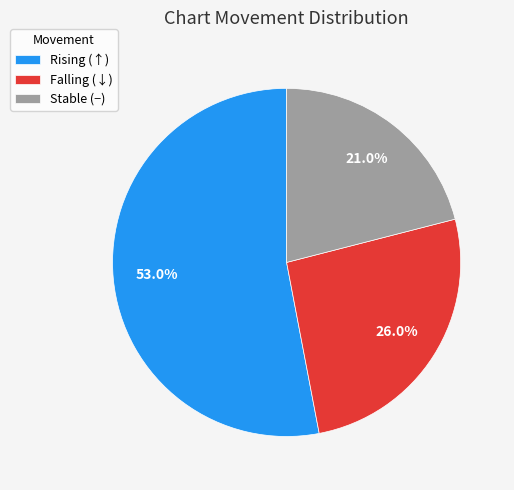

Which slice is the smallest?

Stable (−)